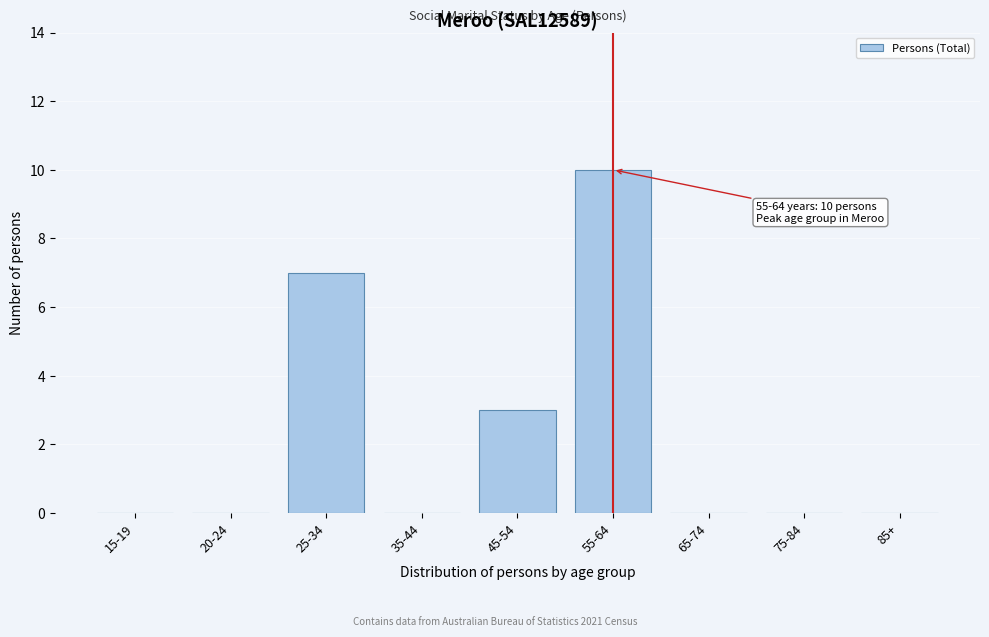

Reading right to left, list all the values displayed in this chart.

85+=0	75-84=0	65-74=0	55-64=10	45-54=3	35-44=0	25-34=7	20-24=0	15-19=0